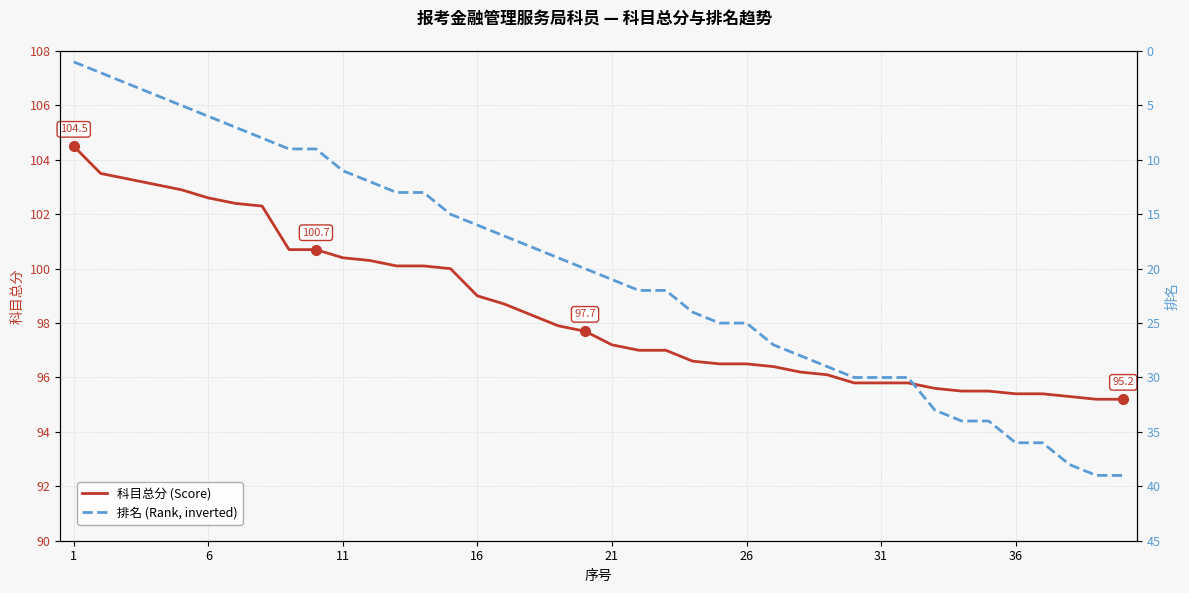

How many data points in 科目总分 (Score) are less than 97?

17